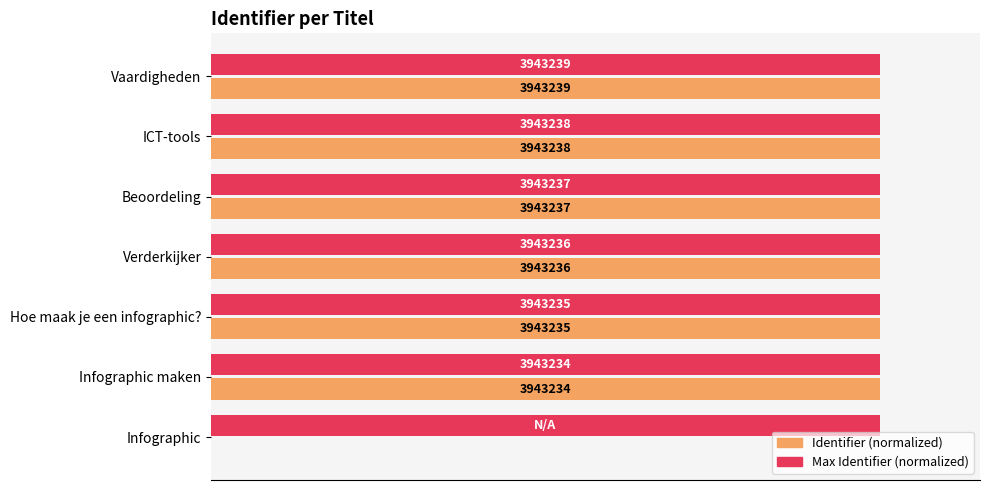

Which series has the widest spread of values?

Identifier (normalized)